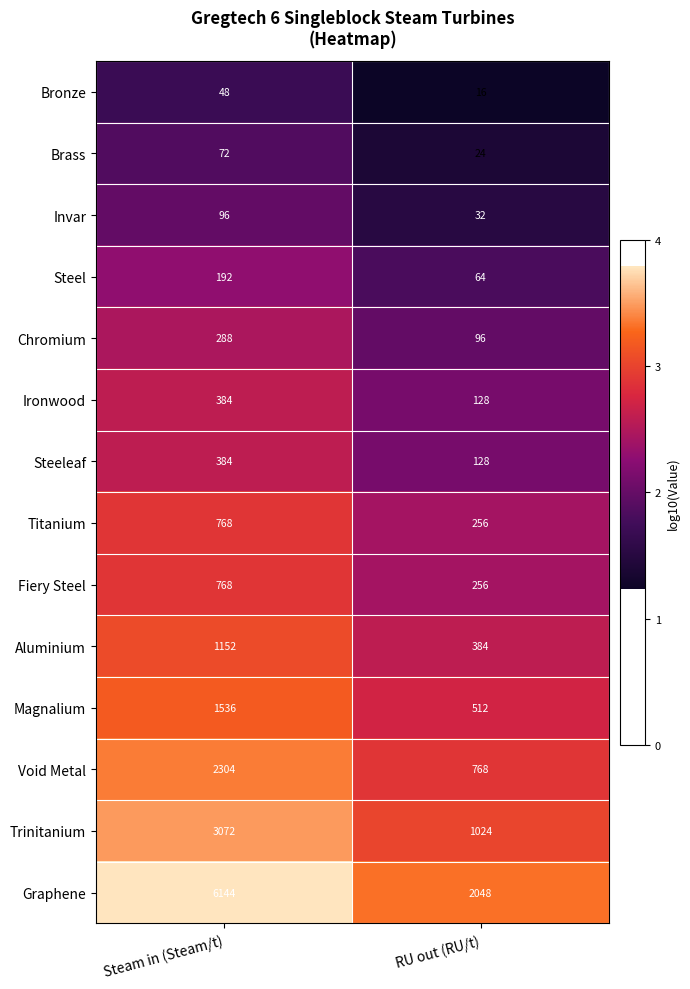

What is the total value across all series at Steam in (Steam/t)?

17208